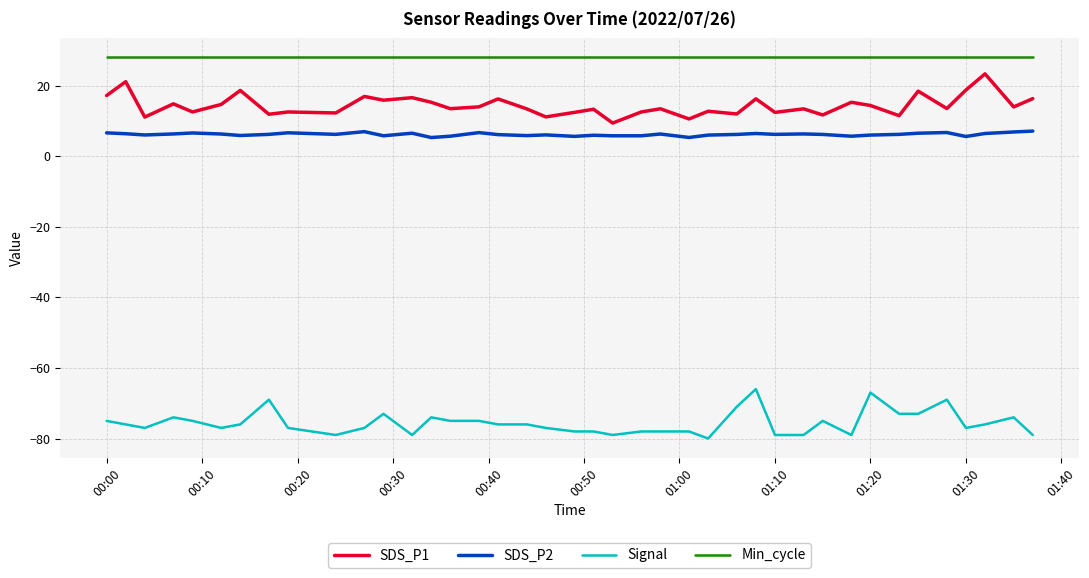

True or false: Min_cycle and Signal intersect in this chart.

False